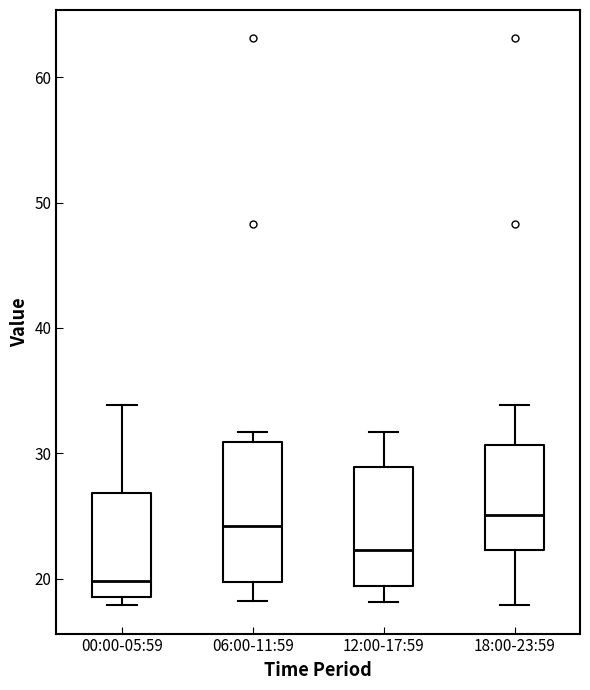

Reading left to right, read every box against the y-axis: the position of its median line, the range the box covers, and the ends of its whiskers. The values are not printed on the chart, so give them approximately, as read against the axis.

00:00-05:59: median 20, box 19 to 27, whiskers 18 to 34
06:00-11:59: median 24, box 20 to 31, whiskers 18 to 32
12:00-17:59: median 22, box 19 to 29, whiskers 18 to 32
18:00-23:59: median 25, box 22 to 31, whiskers 18 to 34